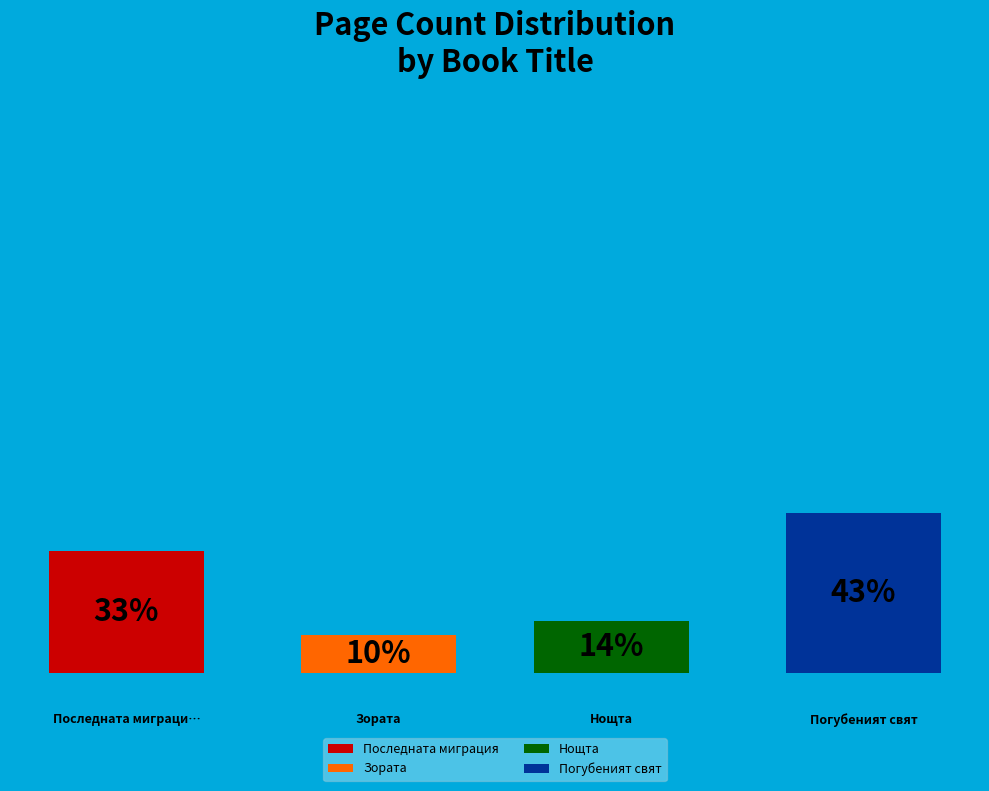

Is the sum of Последната миграция and Погубеният свят greater than half?

Yes